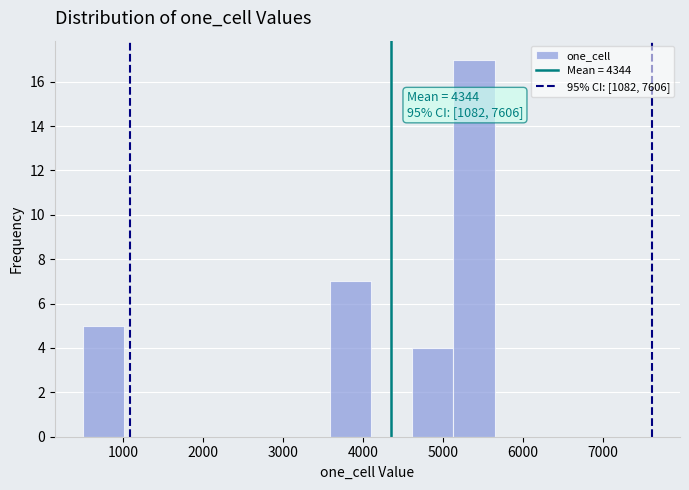

Over which range of the x-axis is the bar tallest?

5100 to 5600